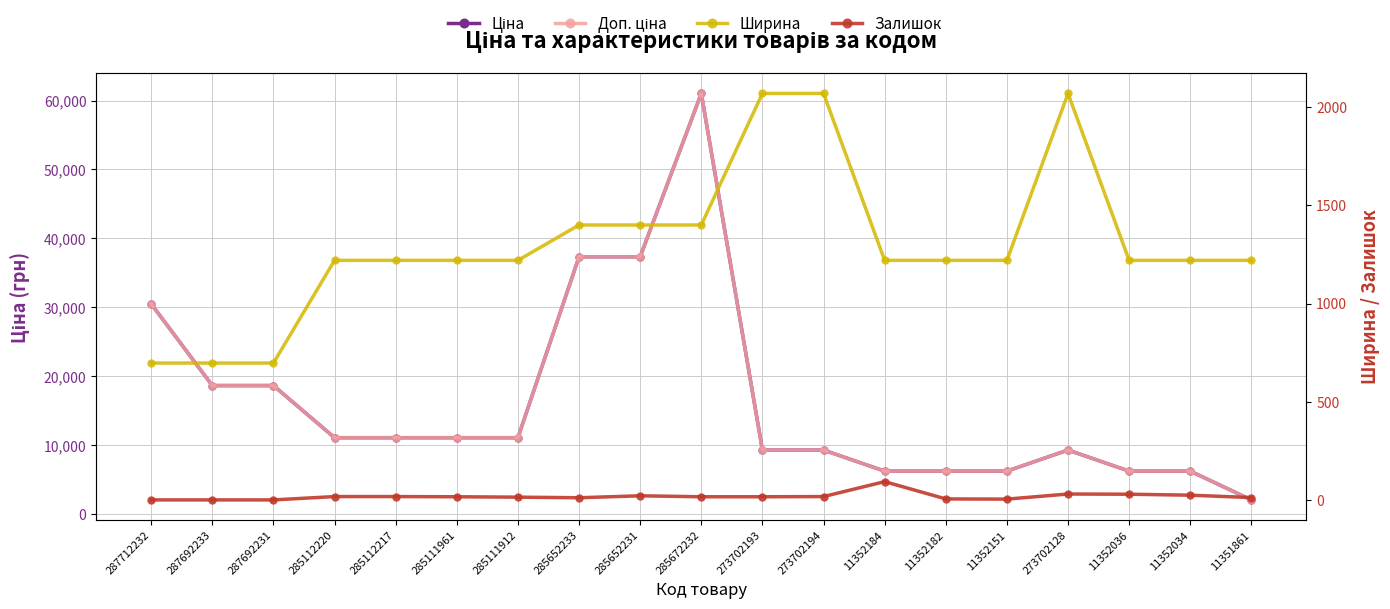

How many distinct data groups are displayed?

4